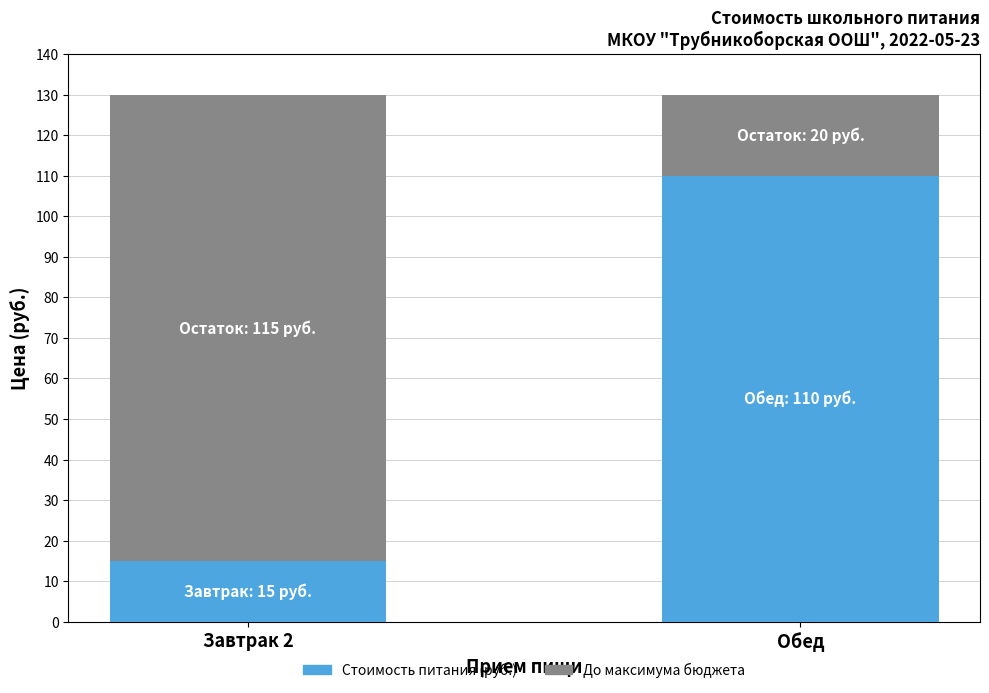

What is the total value across all series at Завтрак 2?

130